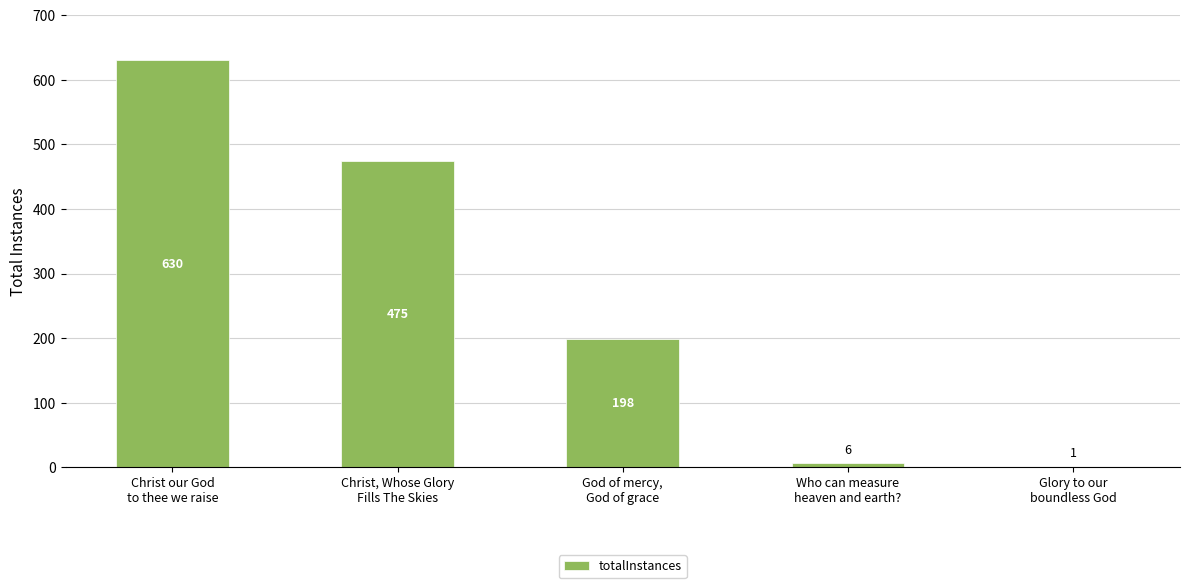

True or false: the data shows 685 at Christ, Whose Glory
Fills The Skies.

False